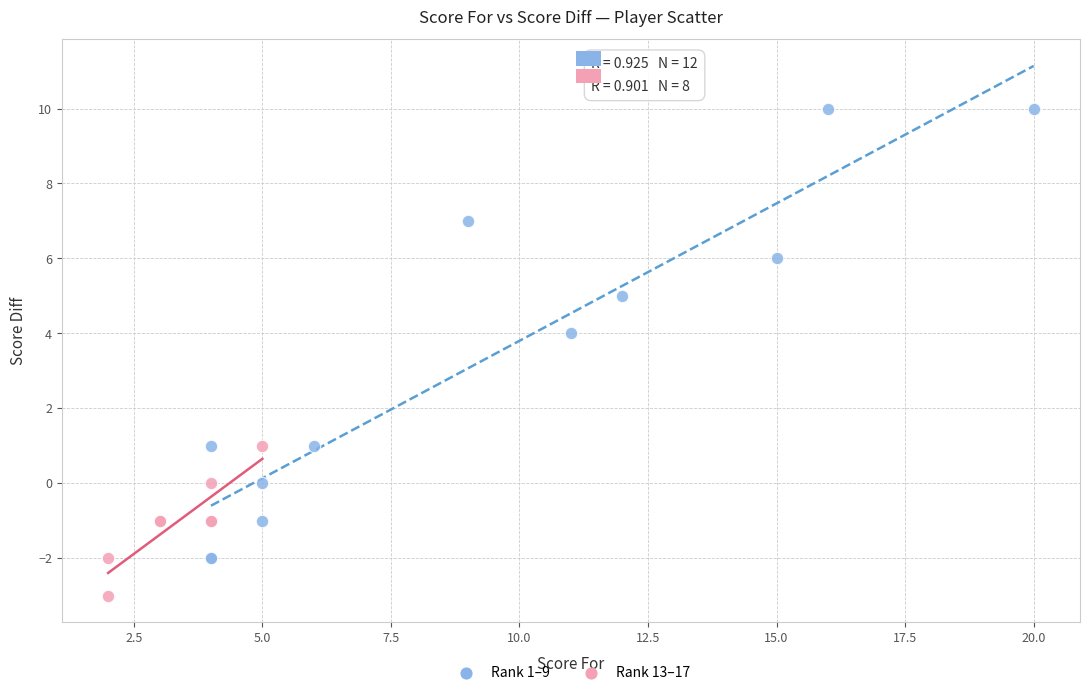

What are all the series names shown in the legend?

Rank 1–9, Rank 13–17